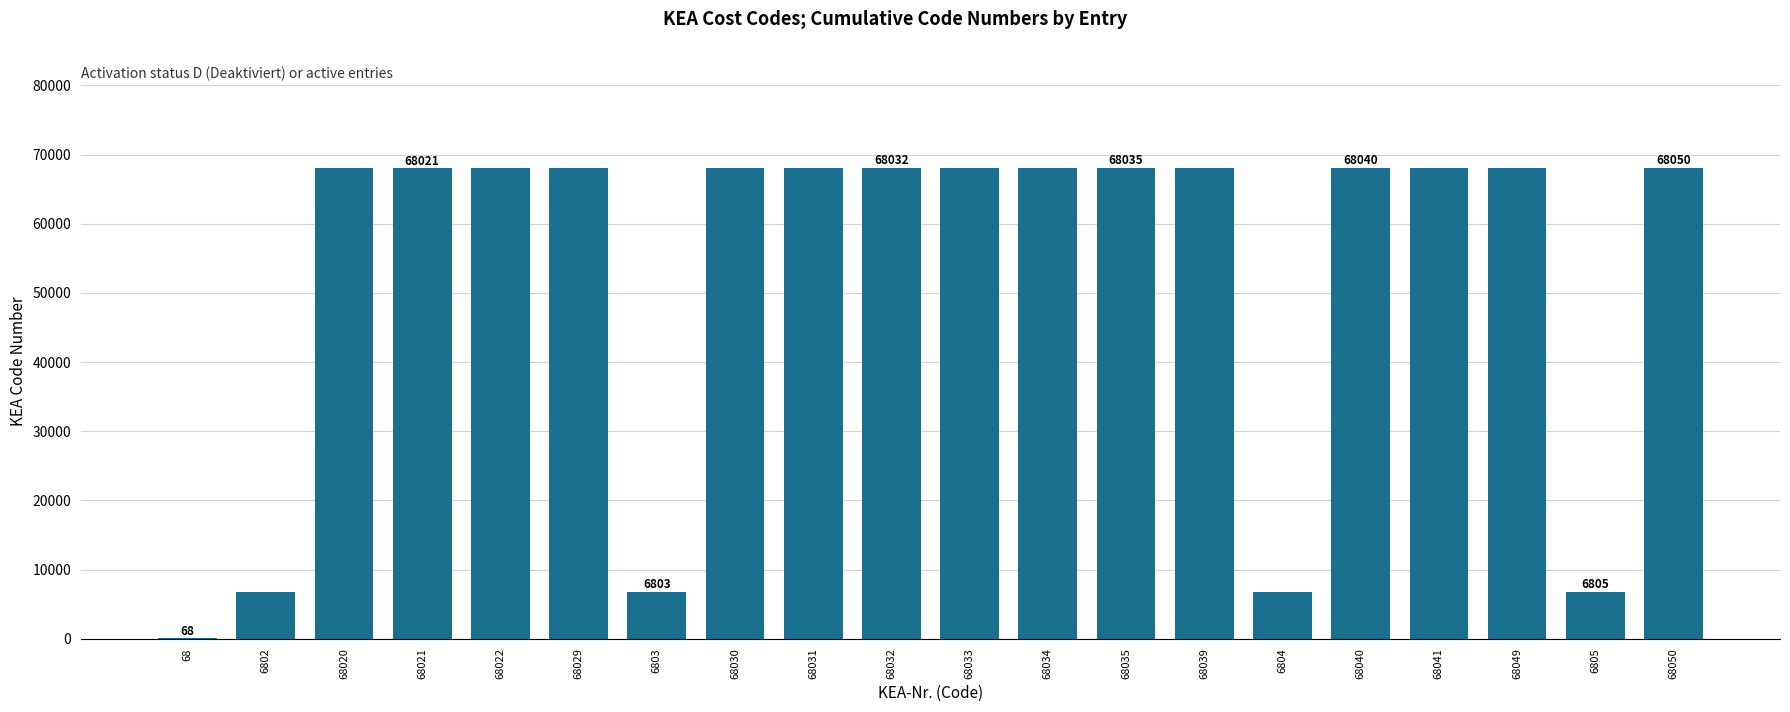

True or false: the data shows 92277 at 68050.

False